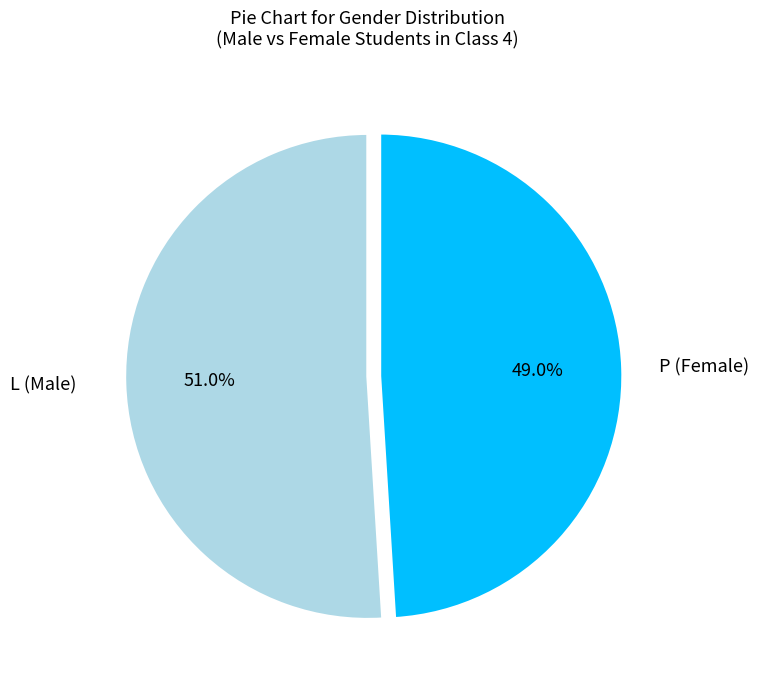

Is there a majority slice in this chart?

Yes